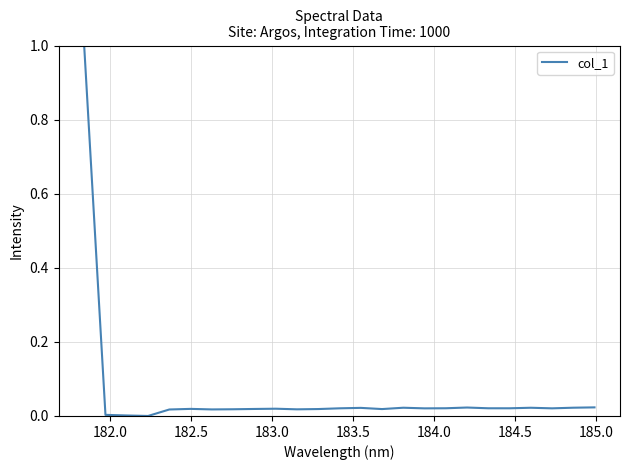

What is the difference between the maximum and minimum values?

1.0